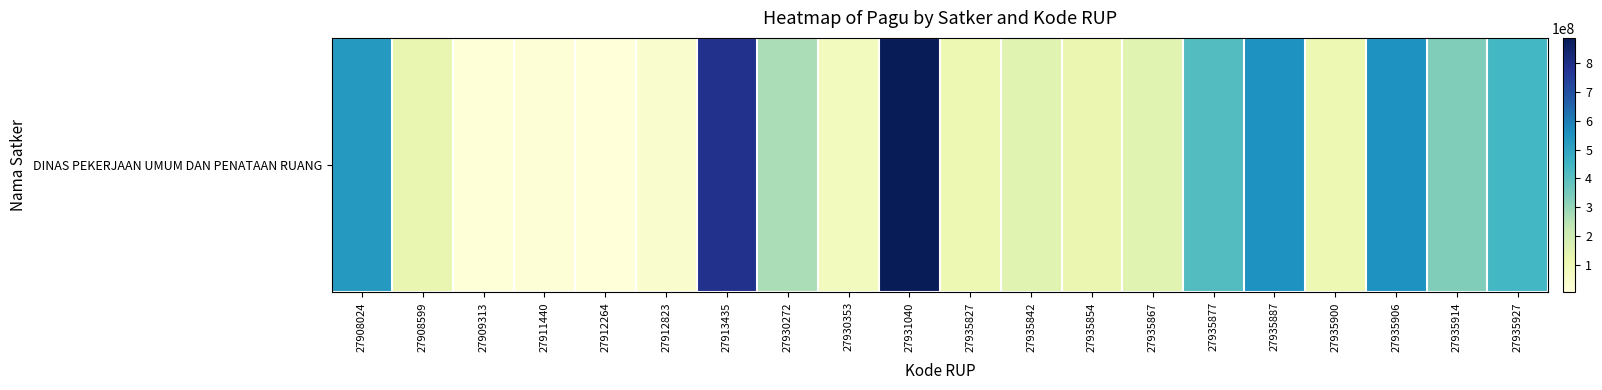

What is the minimum value shown in the chart?

3960000